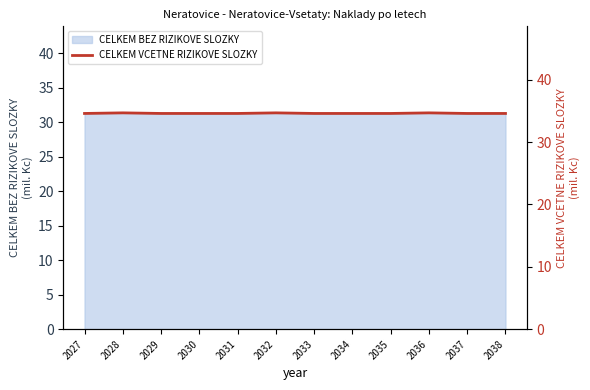

Reading right to left, extract all data points from this chart.

34.6	34.6	34.7	34.6	34.6	34.6	34.7	34.6	34.6	34.6	34.7	34.6